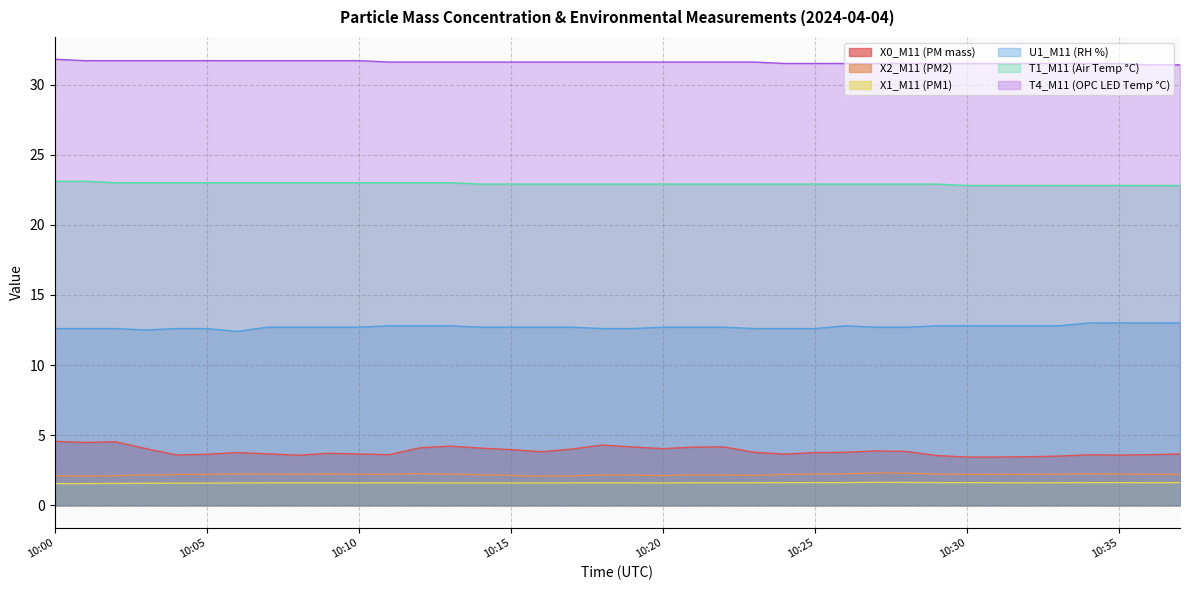

What is the approximate value of X2_M11 (PM2) at 10:29?

2.2